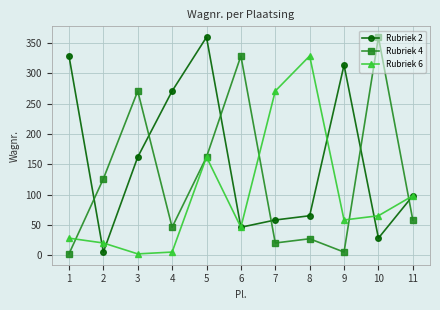

At how many categories does at least one series exceed 253?

9